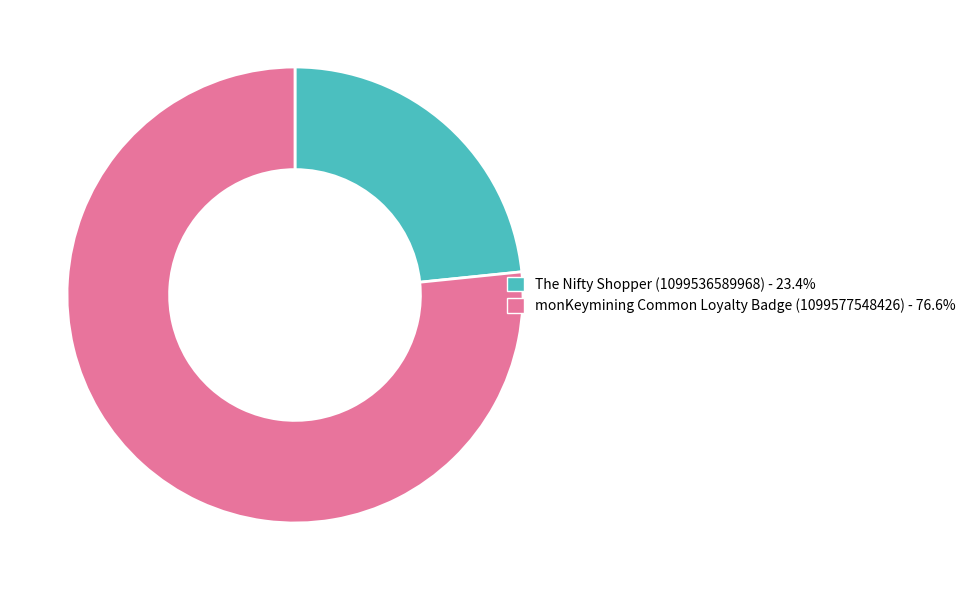

Is there any slice that represents more than half of the pie?

Yes